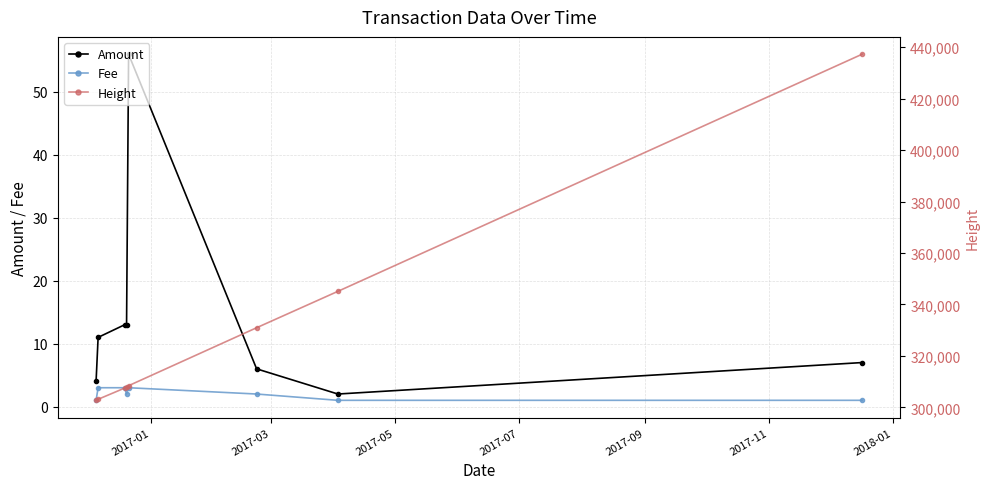

What is the value of the Fee point at the 2nd from the left?

3.0